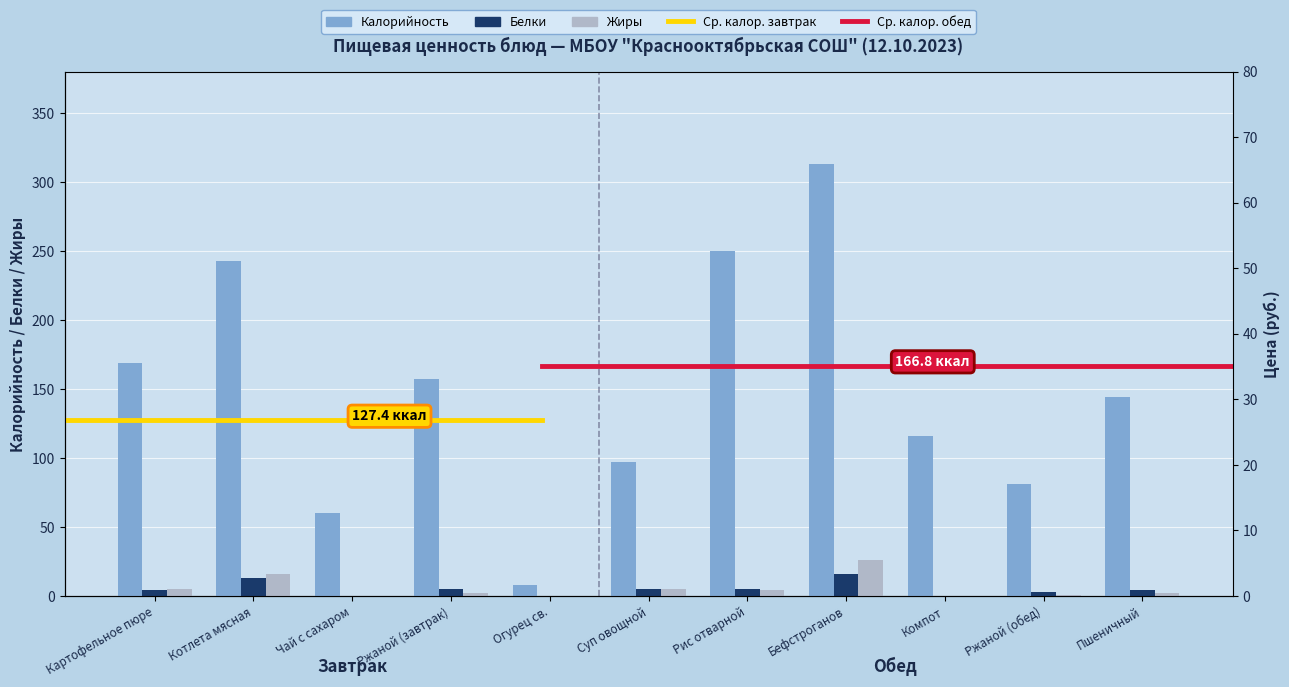

What is the label of the 2nd bar from the left?

Котлета мясная